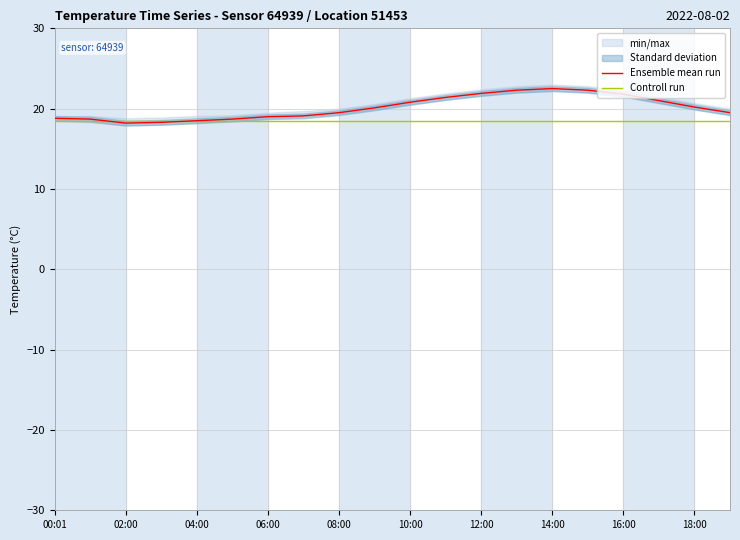

True or false: Controll run and Ensemble mean run cross at least once.

True